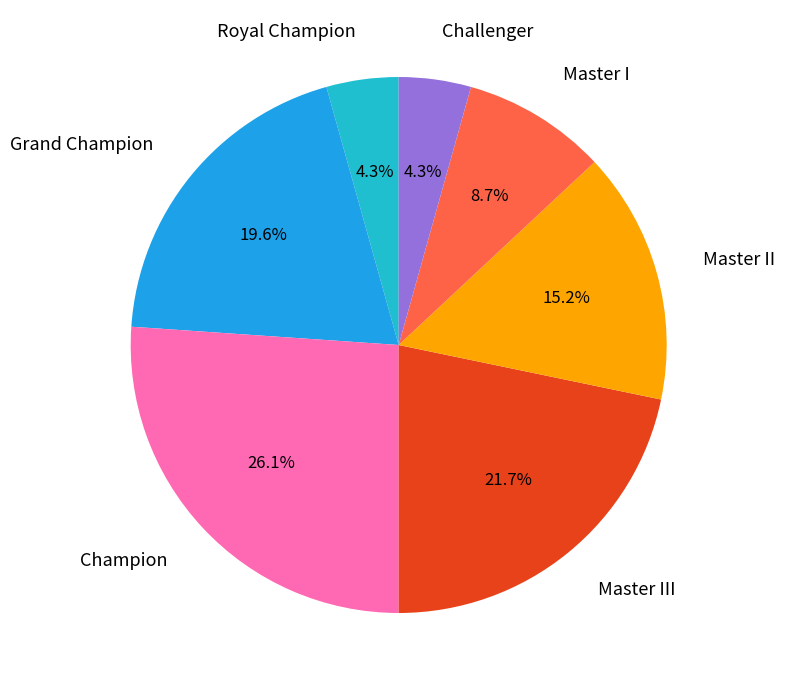

What is the smallest slice in the pie chart?

Royal Champion